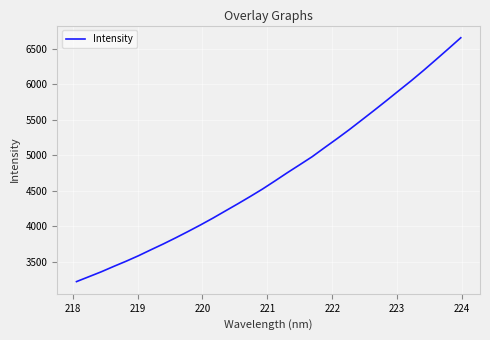

Does the chart display data point markers on the line(s)?

No